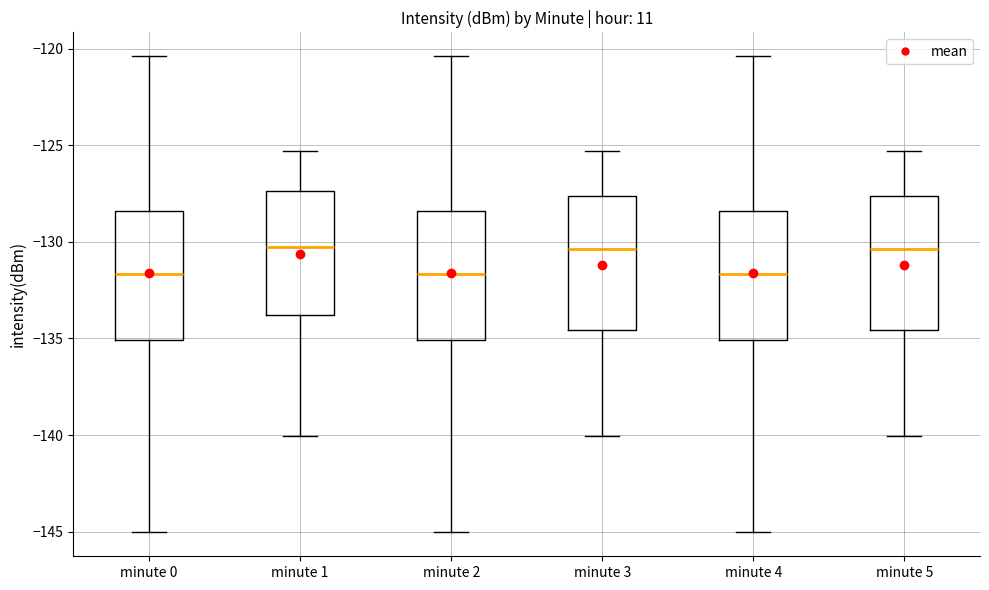

Where is the lower edge of the box for minute 5 on the y-axis? The values are not printed on the chart, so give them approximately, as read against the axis.

-134.5